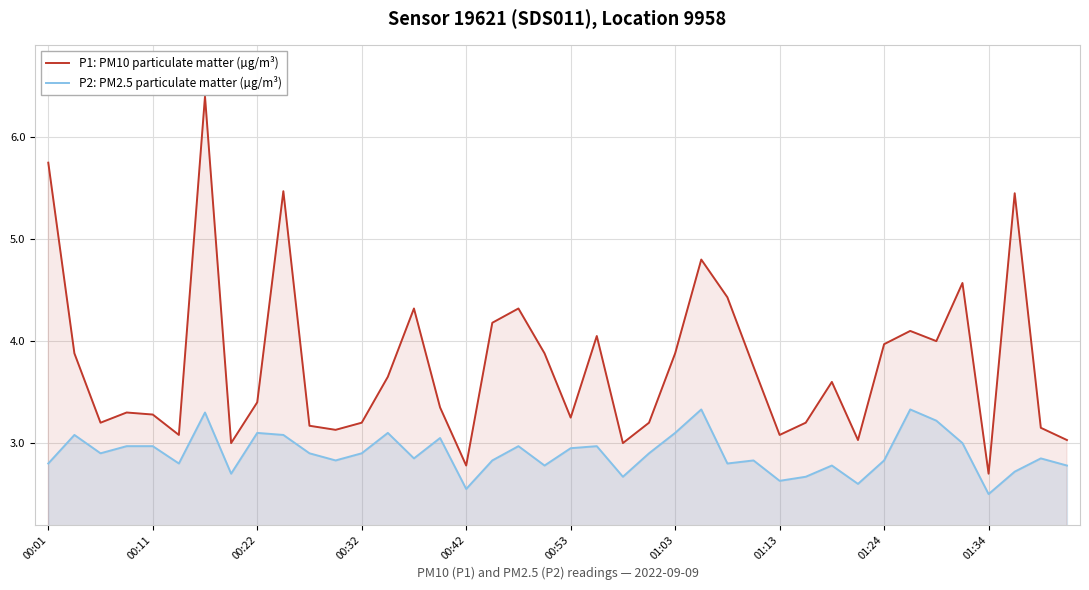

Rank the series by their average value, from lowest to highest.

P2: PM2.5 particulate matter (µg/m³), P1: PM10 particulate matter (µg/m³)